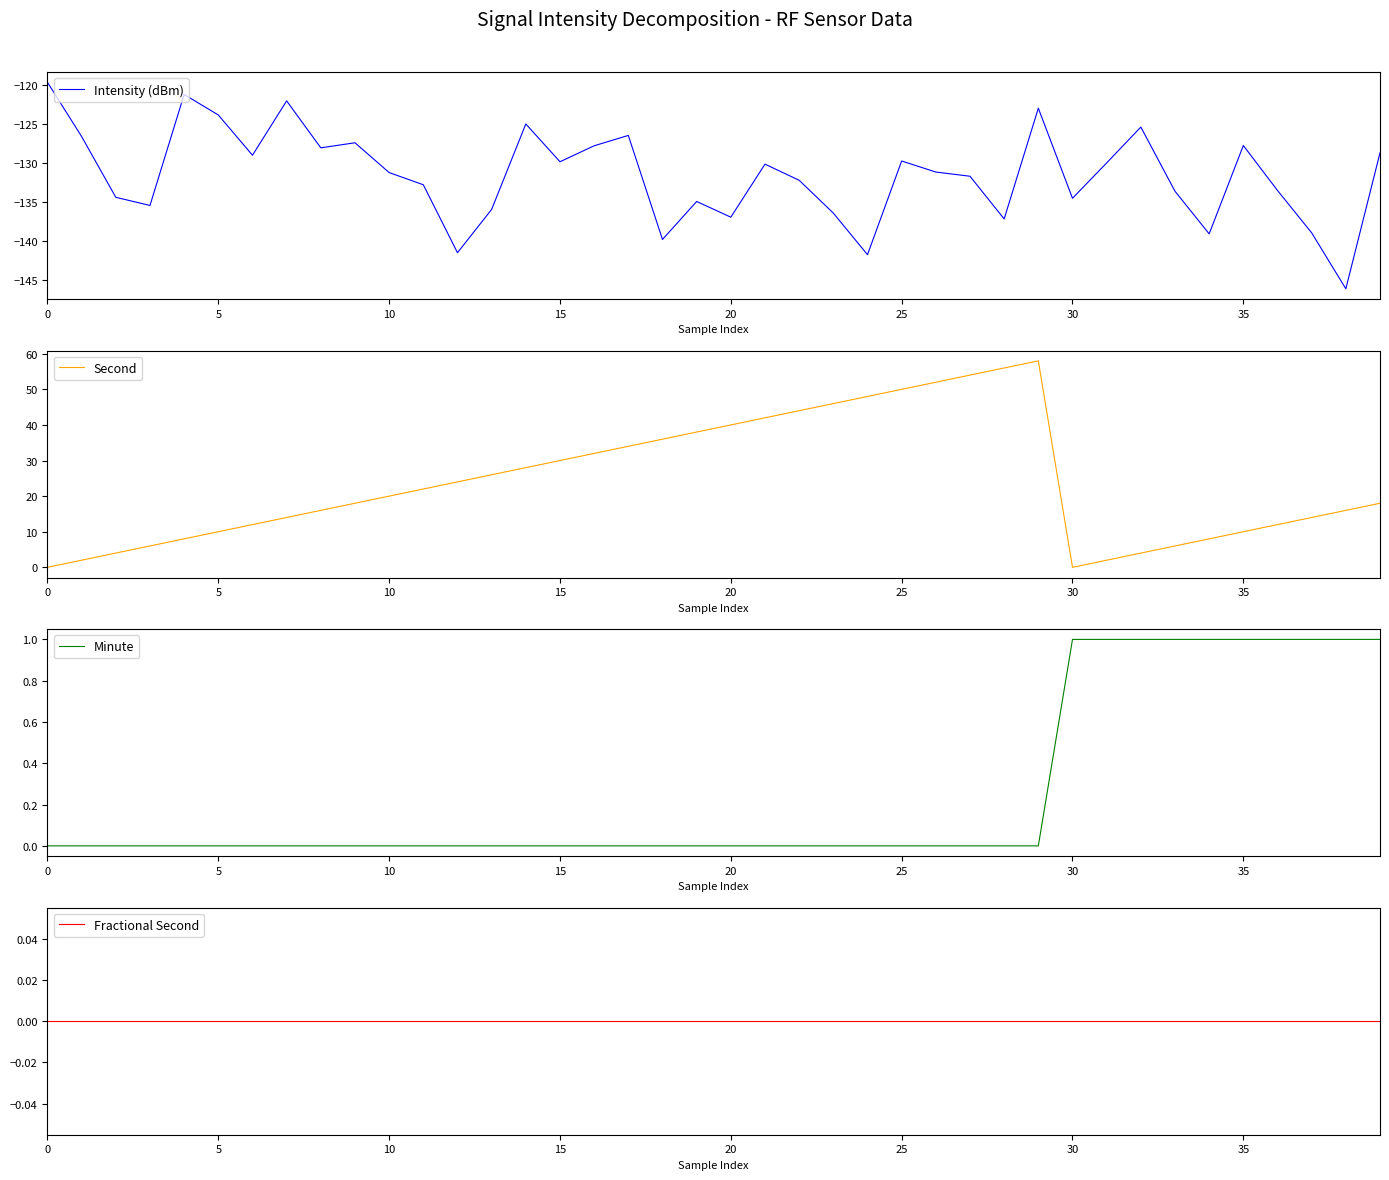

The Second series shows 22.0 at 11. True or false?

True